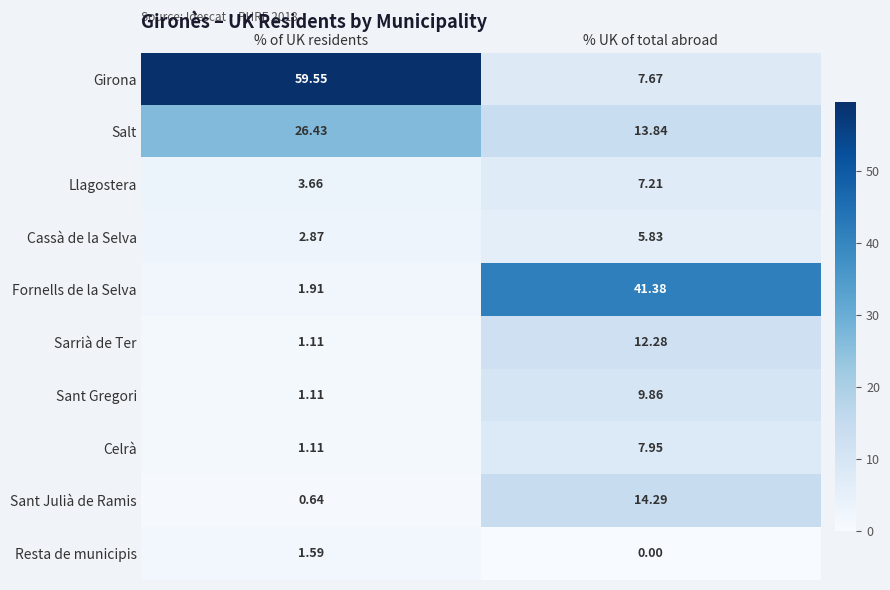

At which label does Fornells de la Selva reach its minimum?

% of UK residents